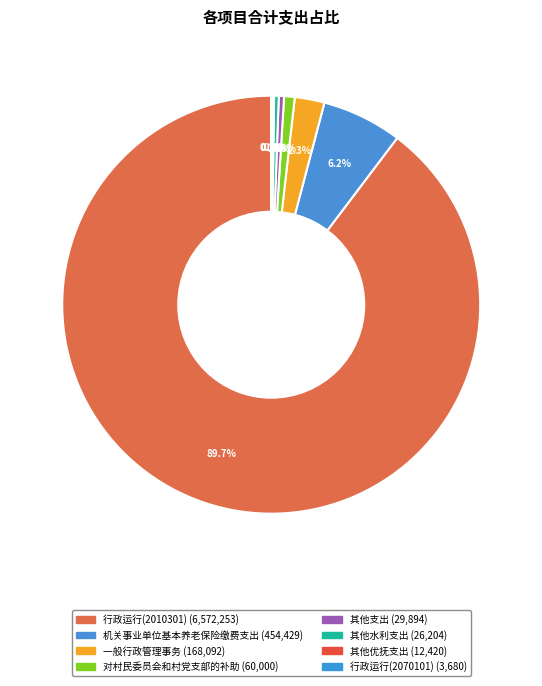

Which slice represents more than half of the pie?

行政运行(2010301)